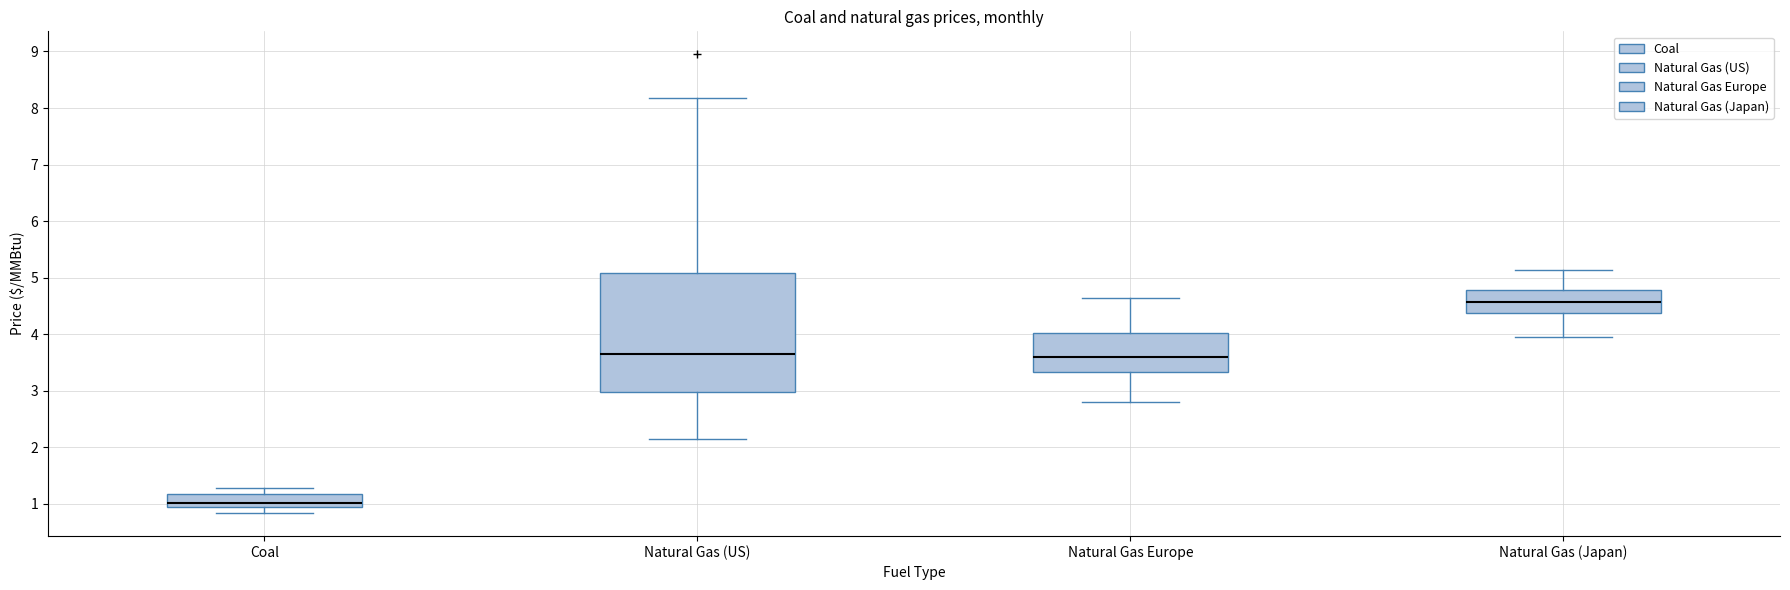

Which box has the lowest median line?

Coal